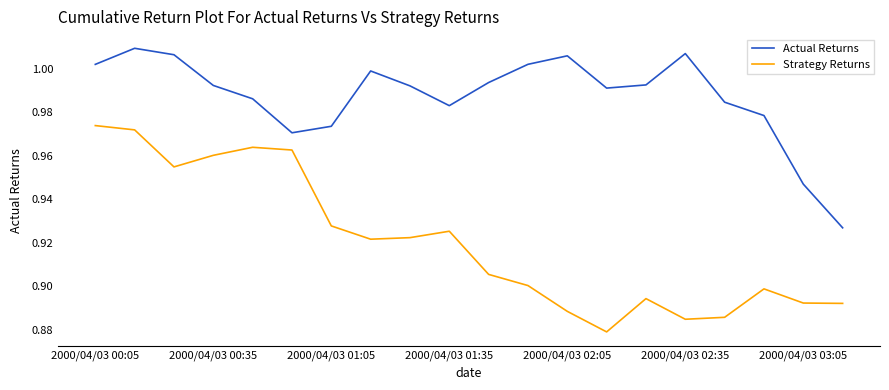

True or false: Actual Returns and Strategy Returns intersect in this chart.

False